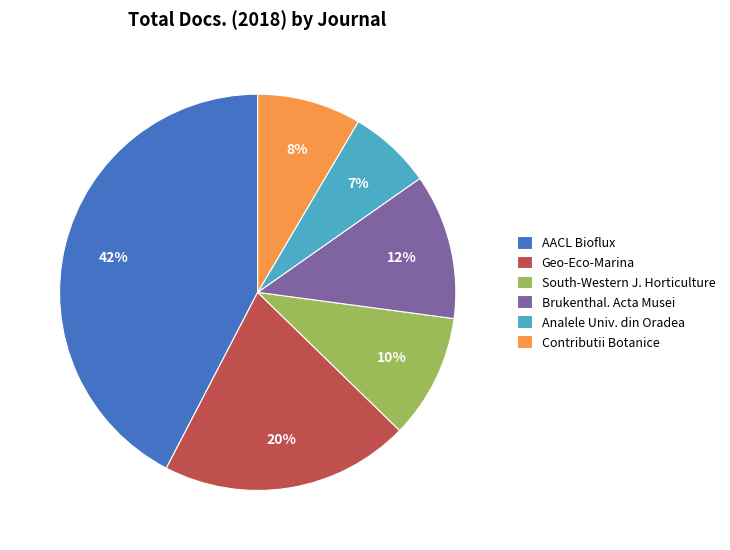

What percentage is the Geo-Eco-Marina slice, to the nearest percent?

20%